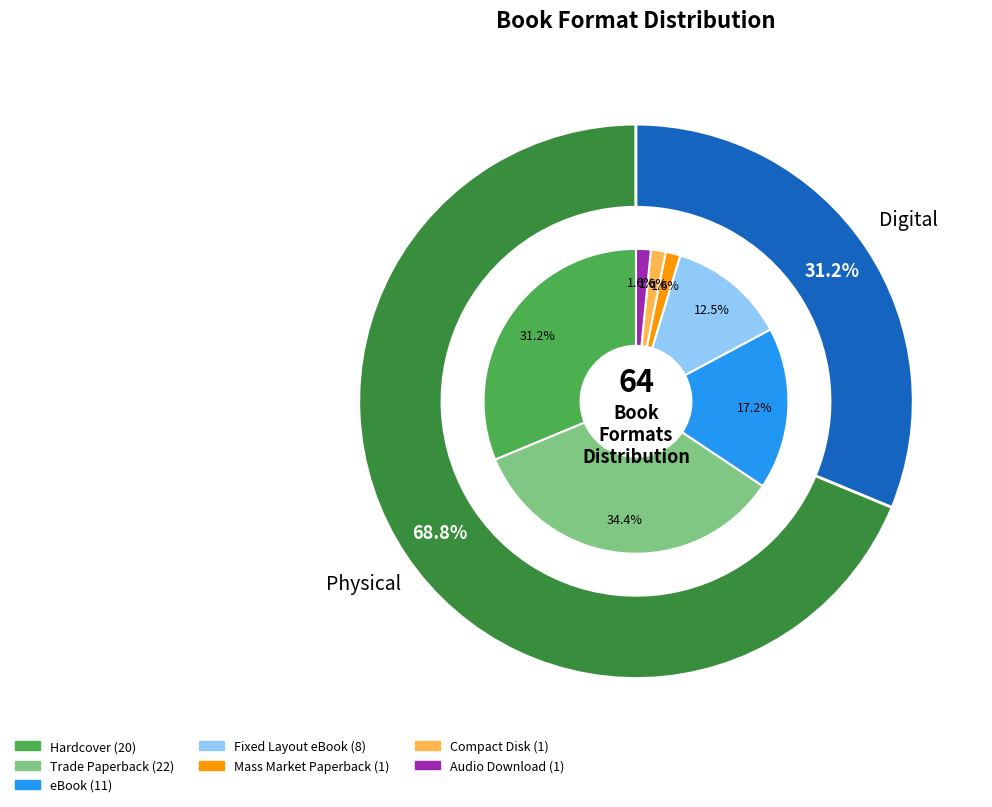

To the nearest percent, what portion does Mass Market Paperback represent?

2%